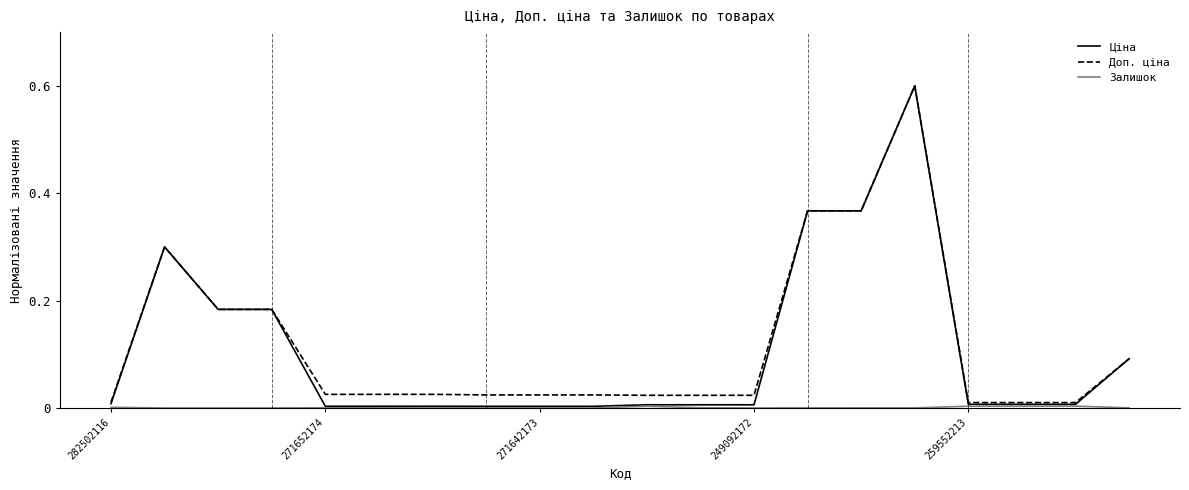

Does the chart display data point markers on the line(s)?

No